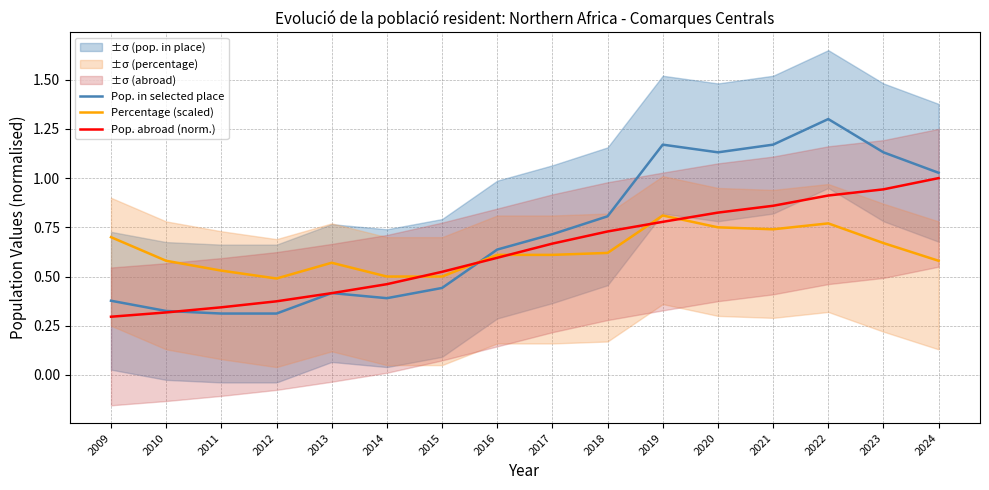

What is the total value across all series at 2021?

2.8